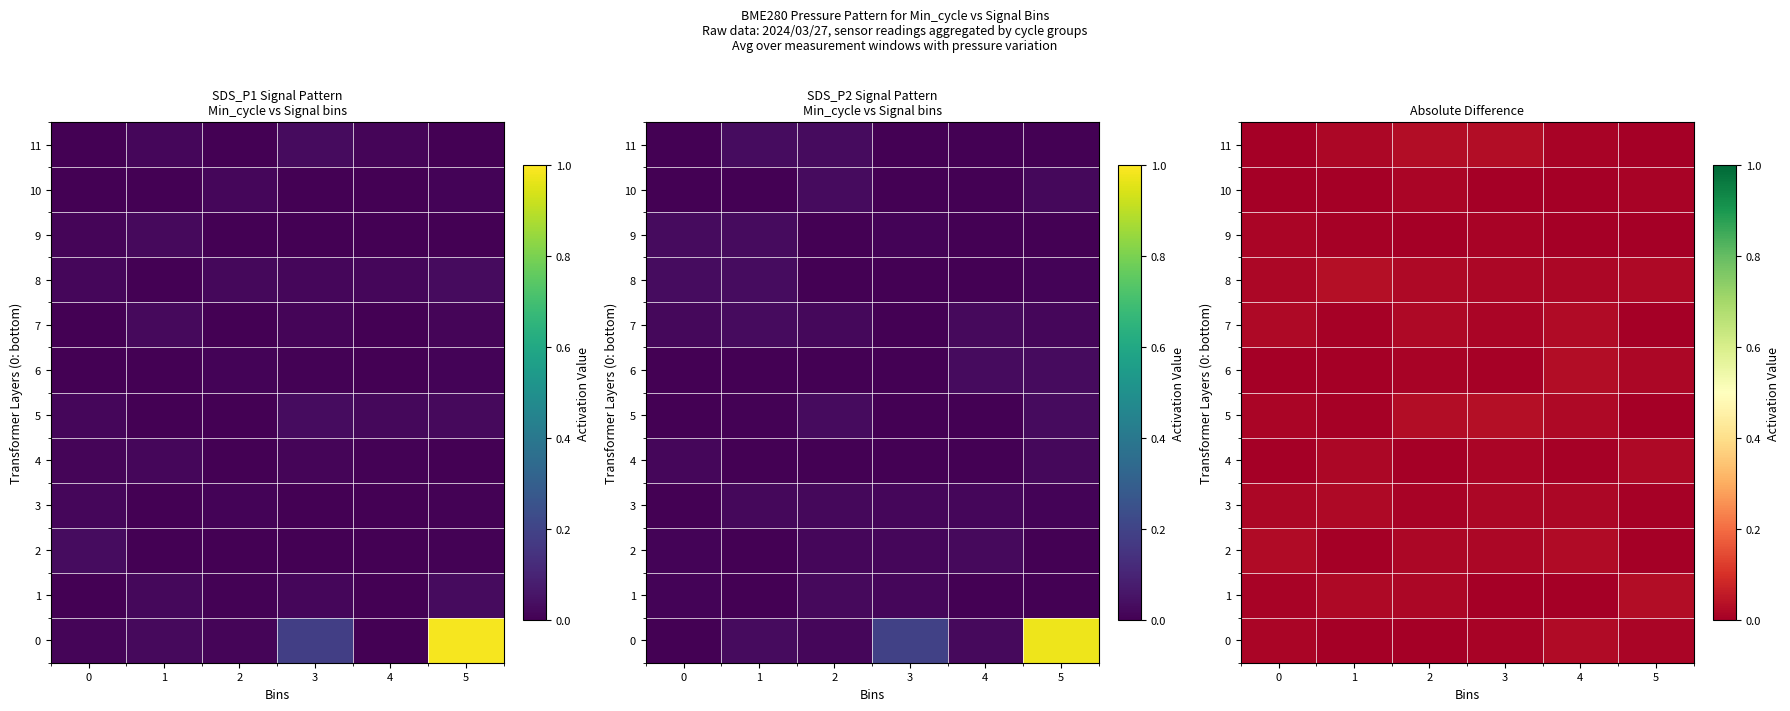

The value of 1 at 1 is 0.0. True or false?

True